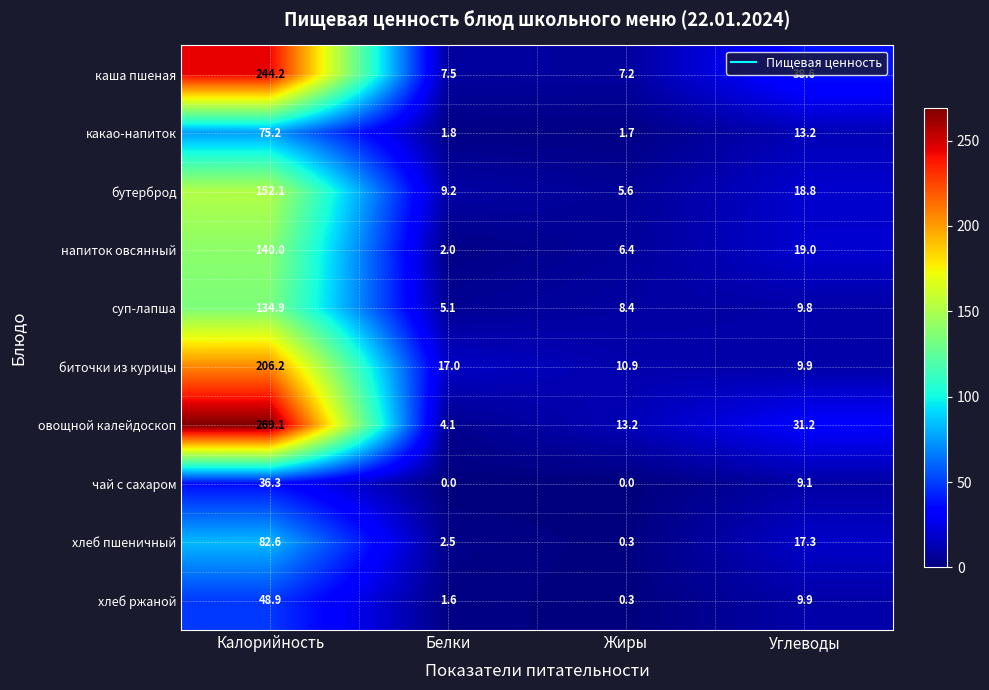

Which category has the lowest value in the какао-напиток series?

Жиры